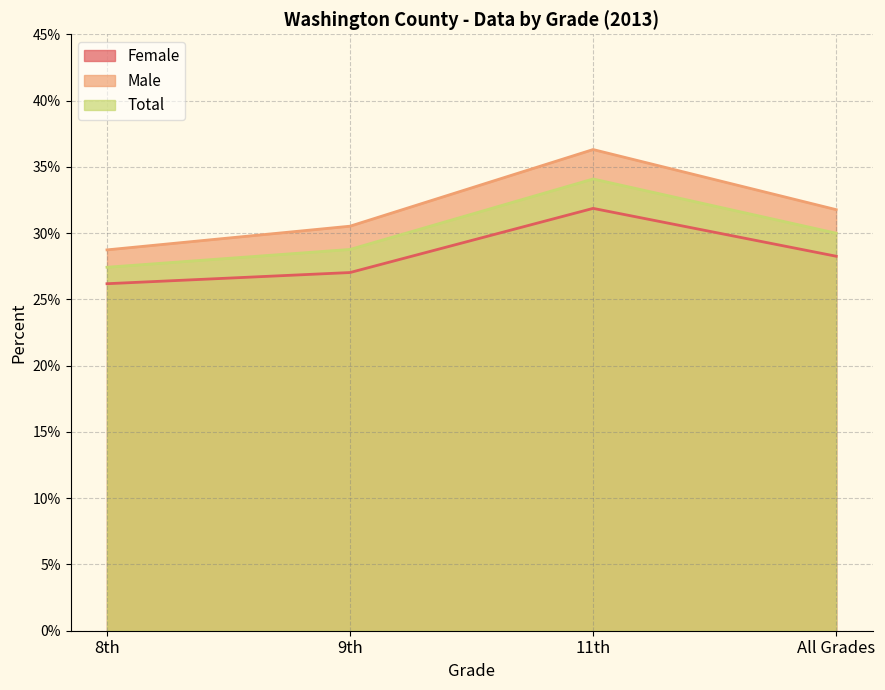

What are all the series names shown in the legend?

Female, Male, Total